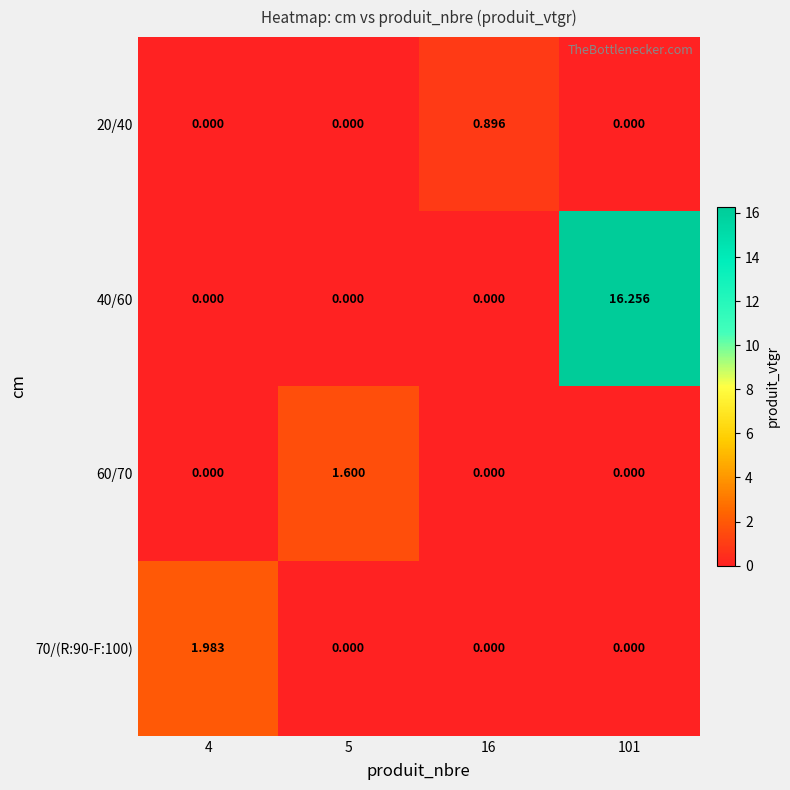

Rank the series by their maximum value, from highest to lowest.

40/60, 70/(R:90-F:100), 60/70, 20/40